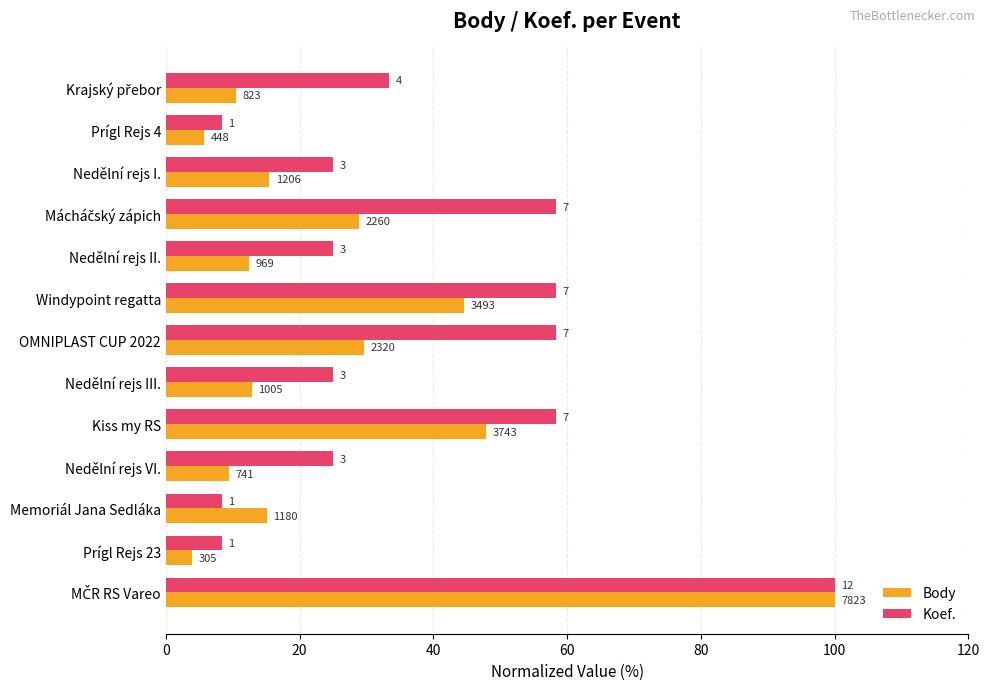

What is the sum of all Koef. values?

491.7